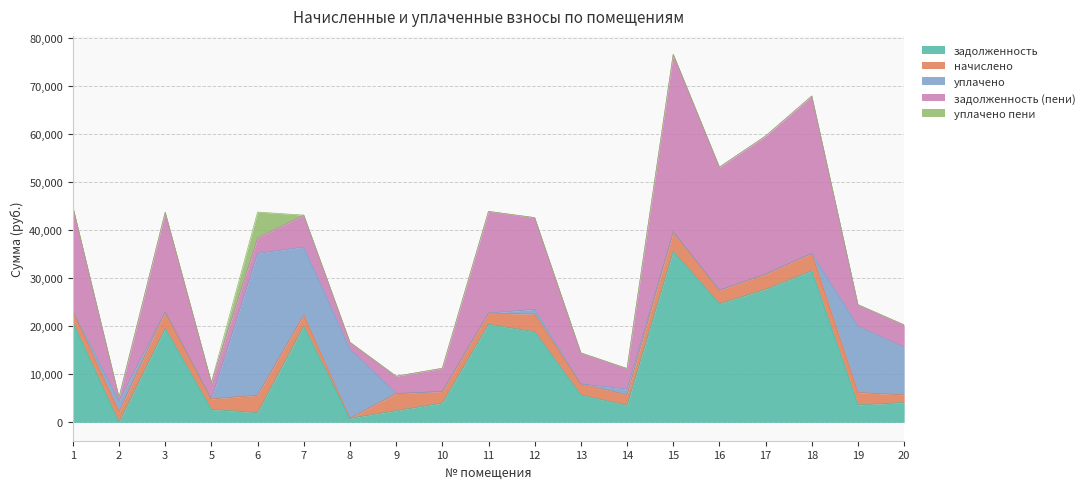

What are all the series names shown in the legend?

задолженность, начислено, уплачено, задолженность (пени), уплачено пени